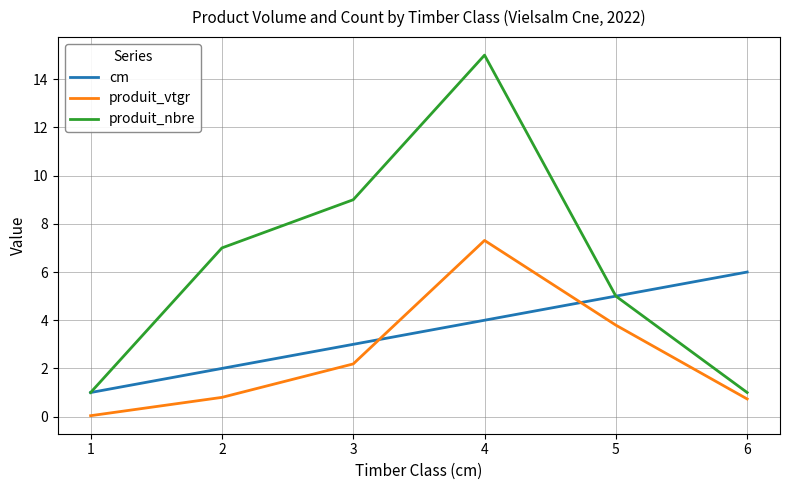

True or false: cm has more than 0 points higher than both neighbors.

False